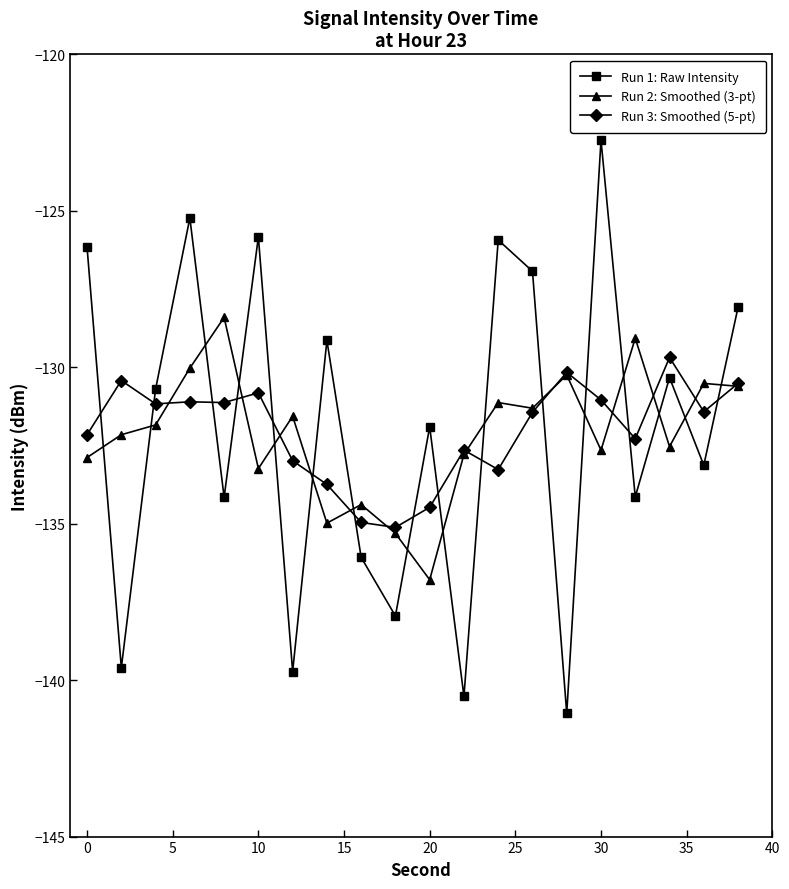

After their last crossing, which series has the higher values: Run 1: Raw Intensity or Run 3: Smoothed (5-pt)?

Run 1: Raw Intensity